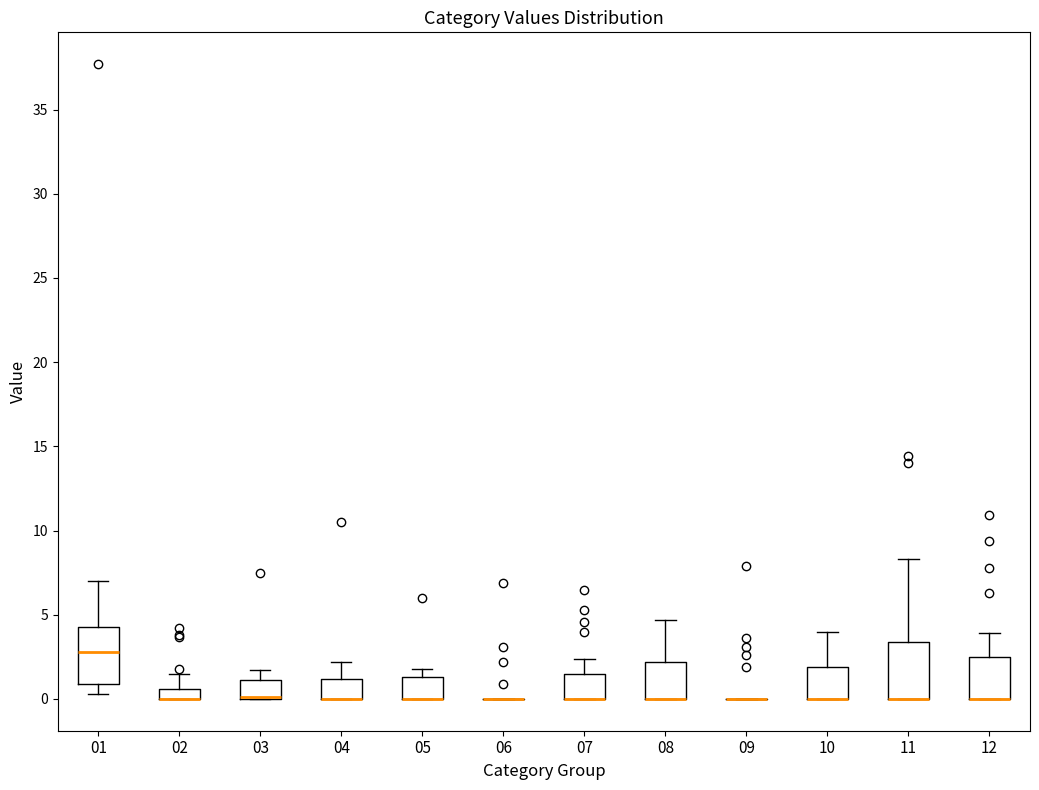

Where does the upper whisker of the box at x = 03 end on the y-axis? The values are not printed on the chart, so give them approximately, as read against the axis.

1.5